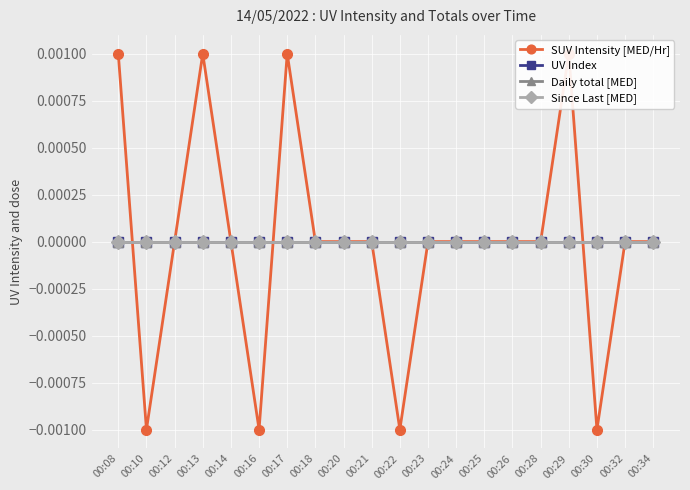

Which series has the widest spread of values?

SUV Intensity [MED/Hr]